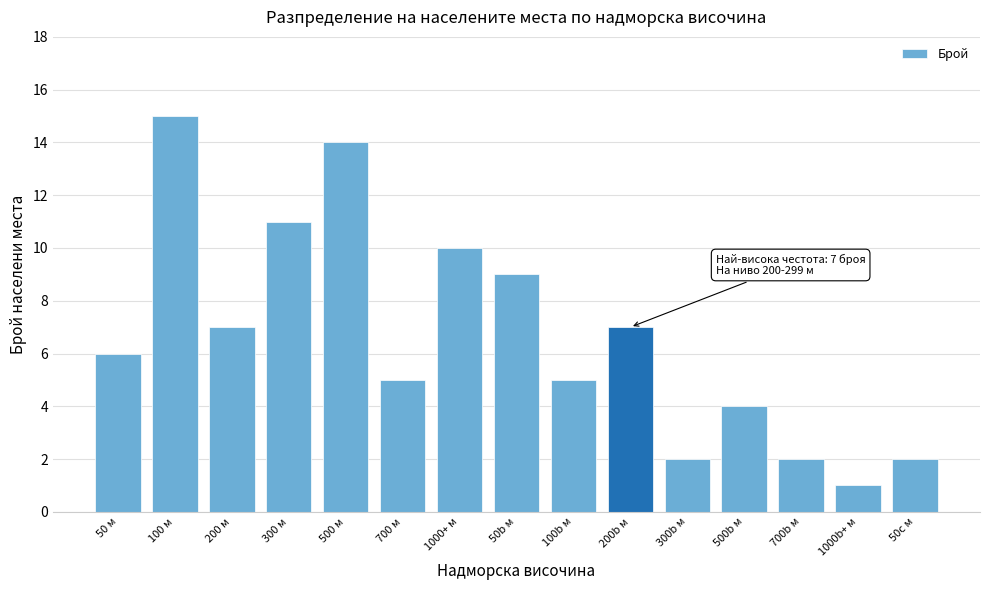

Reading left to right, list all the values displayed in this chart.

50 м=6	100 м=15	200 м=7	300 м=11	500 м=14	700 м=5	1000+ м=10	50b м=9	100b м=5	200b м=7	300b м=2	500b м=4	700b м=2	1000b+ м=1	50c м=2